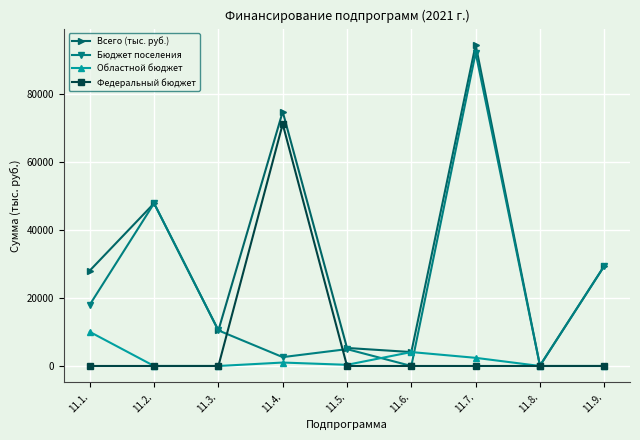

At which category is the sum across all series the highest?

11.7.